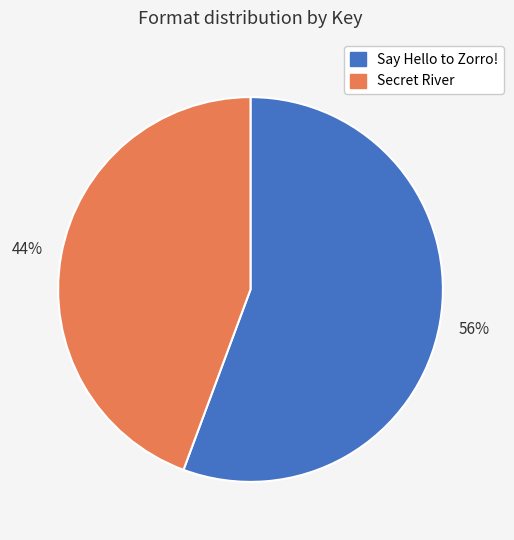

The Secret River slice represents 44% of the pie. True or false?

True